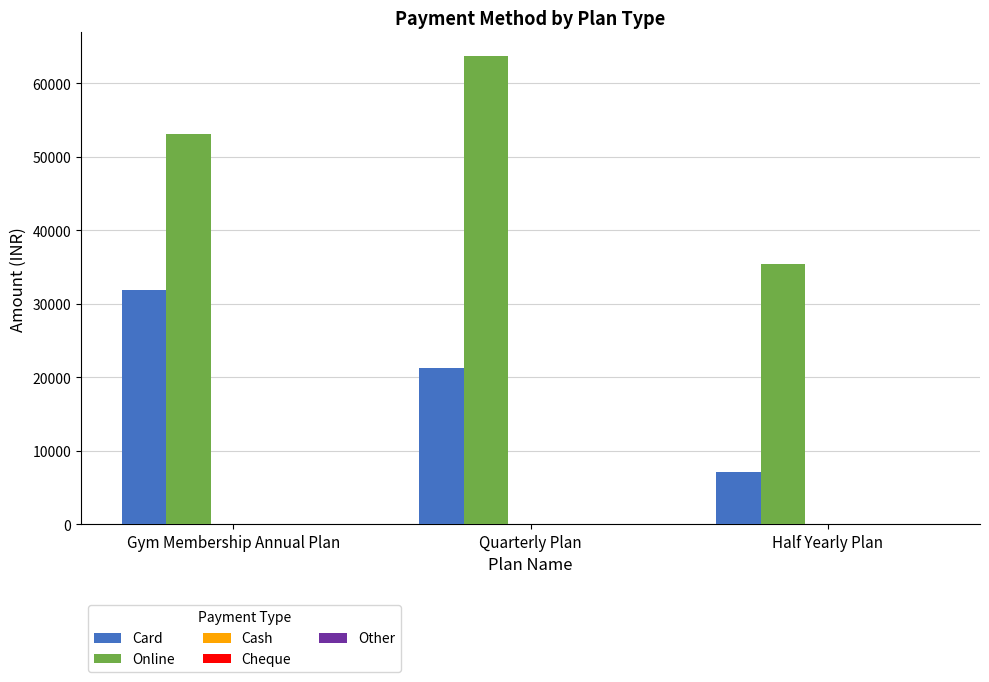

What is the spread (max minus min) of values at Half Yearly Plan?

28320